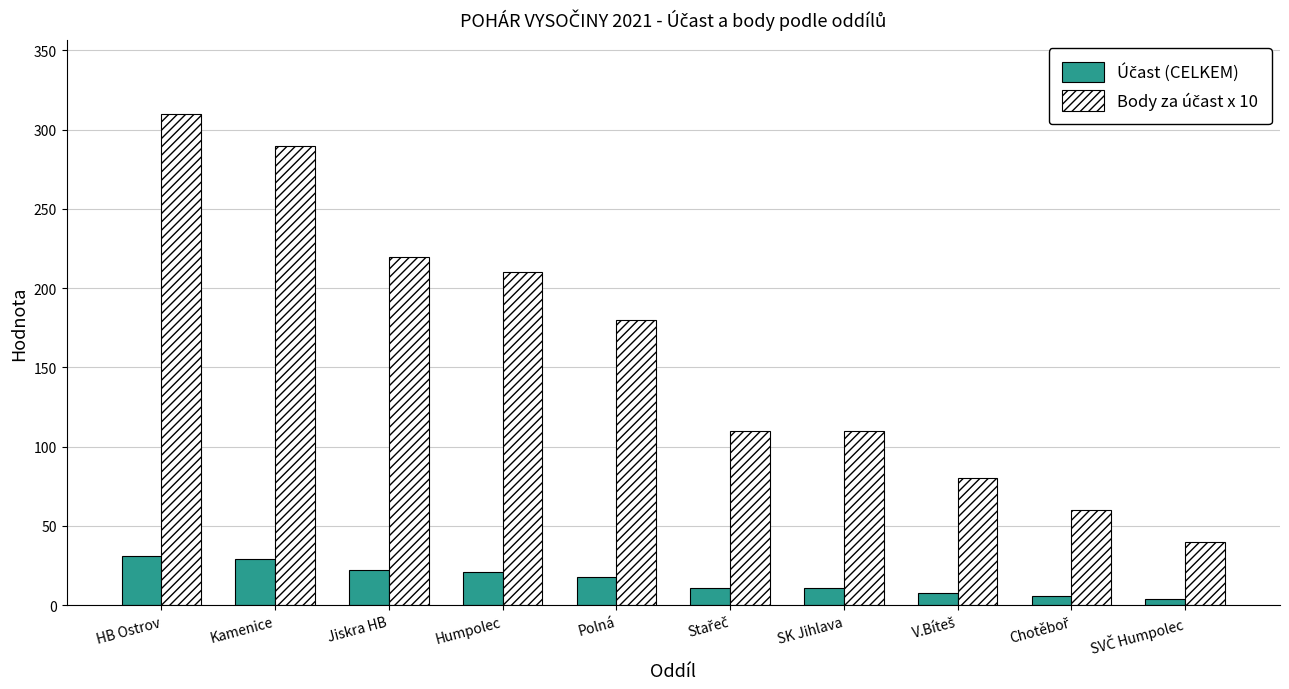

What is the total value across all series at Polná?

198